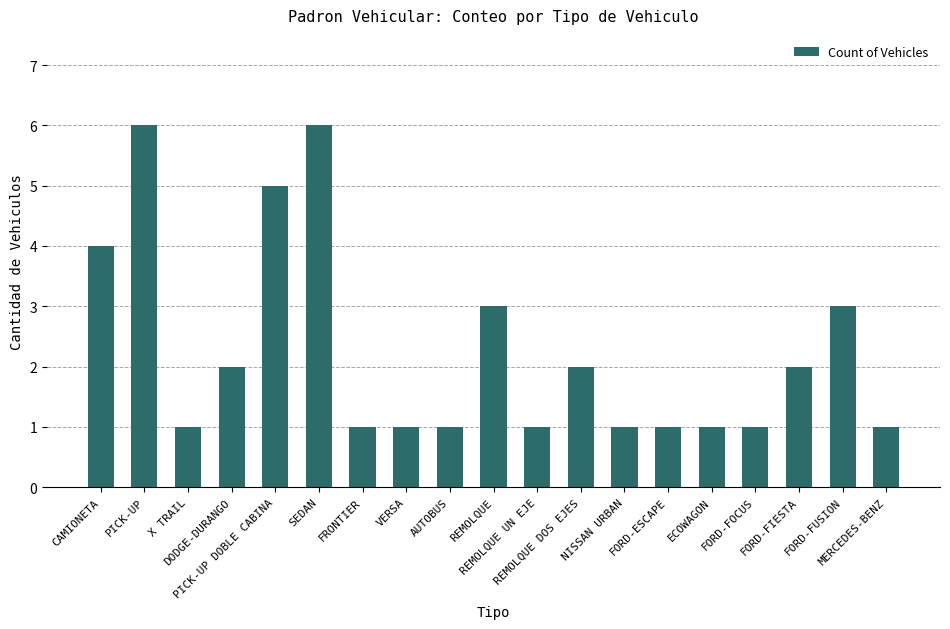

Reading left to right, transcribe all the data shown in this chart.

CAMIONETA=4	PICK-UP=6	X TRAIL=1	DODGE-DURANGO=2	PICK-UP DOBLE CABINA=5	SEDAN=6	FRONTIER=1	VERSA=1	AUTOBUS=1	REMOLQUE=3	REMOLQUE UN EJE=1	REMOLQUE DOS EJES=2	NISSAN URBAN=1	FORD-ESCAPE=1	ECOWAGON=1	FORD-FOCUS=1	FORD-FIESTA=2	FORD-FUSION=3	MERCEDES-BENZ=1